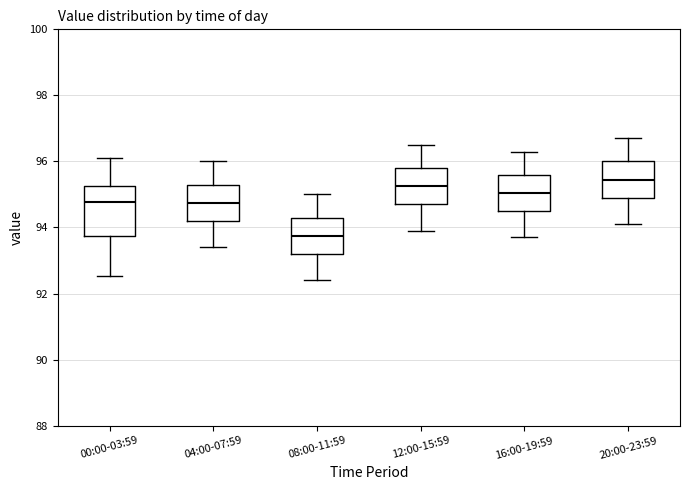

Which box's median line is the highest?

20:00-23:59